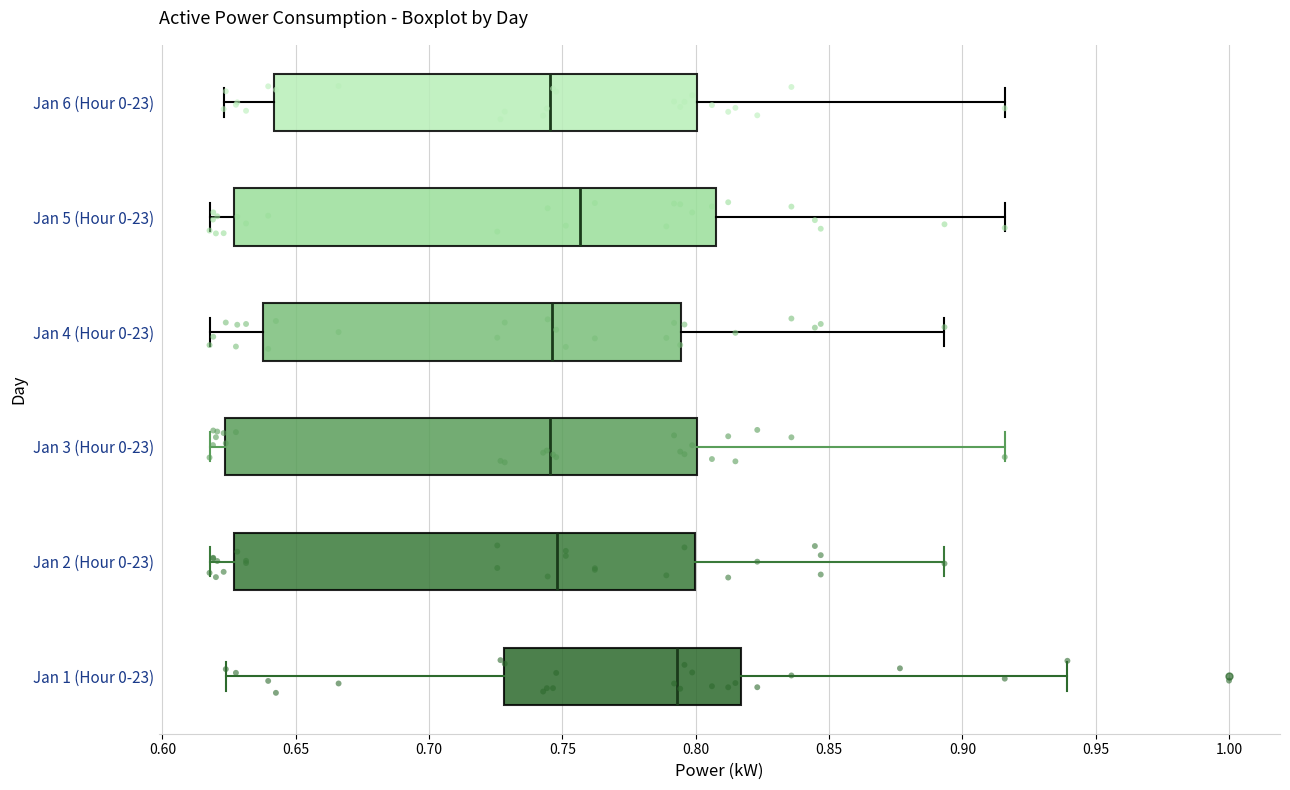

Reading bottom to top, read every box against the x-axis: the position of its median line, the range the box covers, and the ends of its whiskers. The values are not printed on the chart, so give them approximately, as read against the axis.

Jan 1 (Hour 0-23): median 0.795, box 0.730 to 0.815, whiskers 0.625 to 0.940
Jan 2 (Hour 0-23): median 0.750, box 0.625 to 0.800, whiskers 0.620 to 0.895
Jan 3 (Hour 0-23): median 0.745, box 0.625 to 0.800, whiskers 0.620 to 0.915
Jan 4 (Hour 0-23): median 0.745, box 0.640 to 0.795, whiskers 0.620 to 0.895
Jan 5 (Hour 0-23): median 0.755, box 0.625 to 0.810, whiskers 0.620 to 0.915
Jan 6 (Hour 0-23): median 0.745, box 0.640 to 0.800, whiskers 0.625 to 0.915